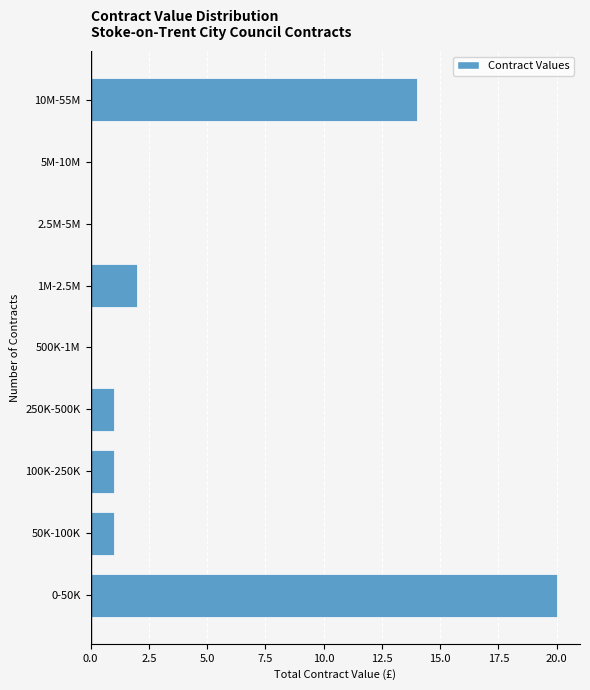

Reading top to bottom, what are all the values shown in this chart?

10M-55M=14	5M-10M=0	2.5M-5M=0	1M-2.5M=2	500K-1M=0	250K-500K=1	100K-250K=1	50K-100K=1	0-50K=20